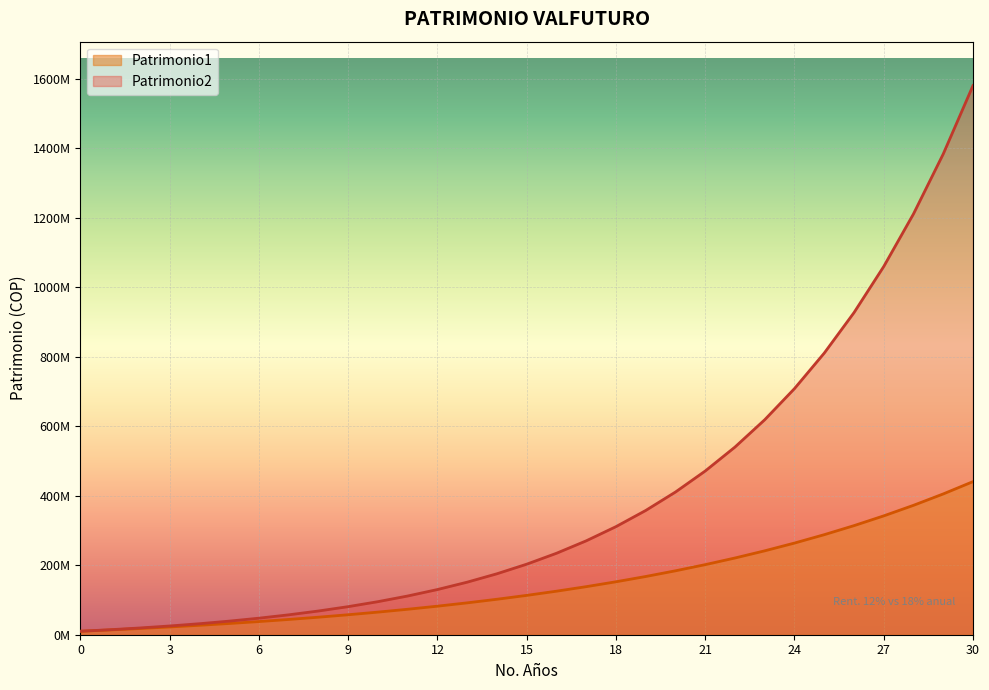

Is the value of Patrimonio2 at 12 greater than the value of Patrimonio1 at 21?

No